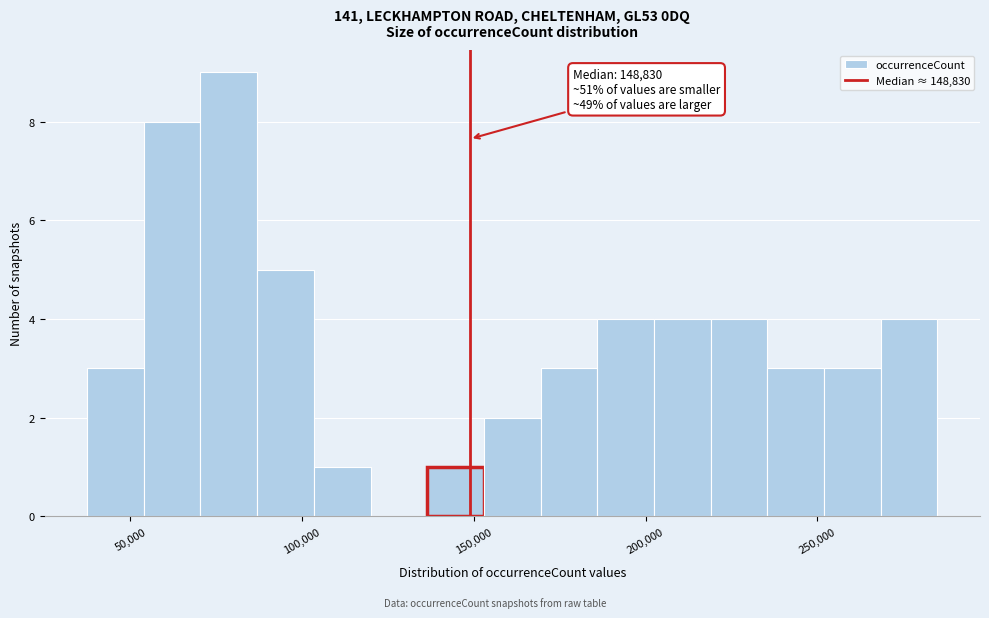

Around what value on the x-axis is the tallest bar? Give the approximate position of its centre, as read against the axis.

80000